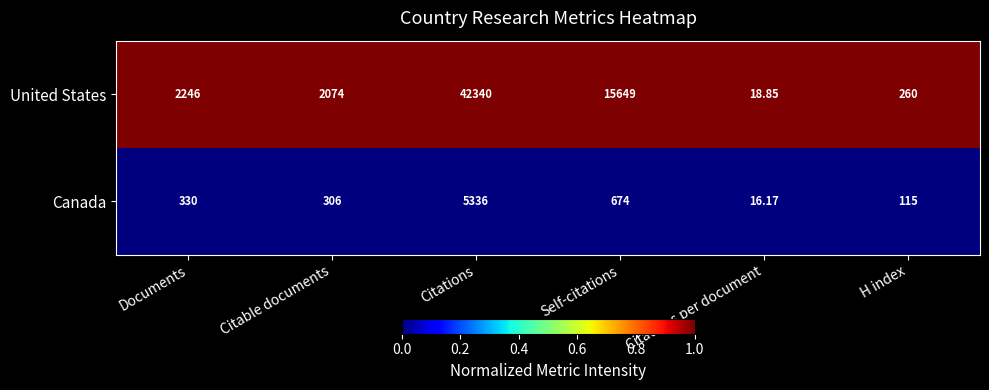

At which category does the chart reach its peak across all series?

Citations